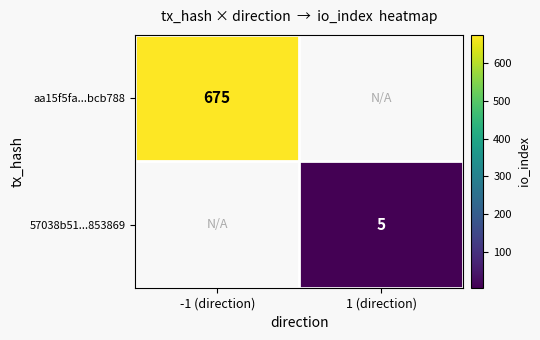

Is it true that aa15f5fa...bcb788 equals 675 at -1 (direction)?

True